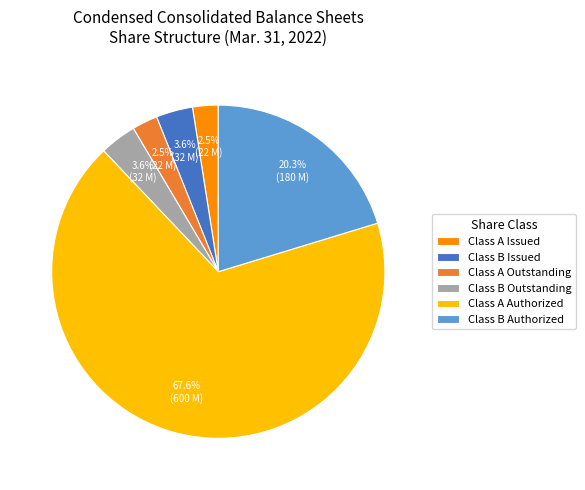

Which slice represents more than half of the pie?

Class A Authorized